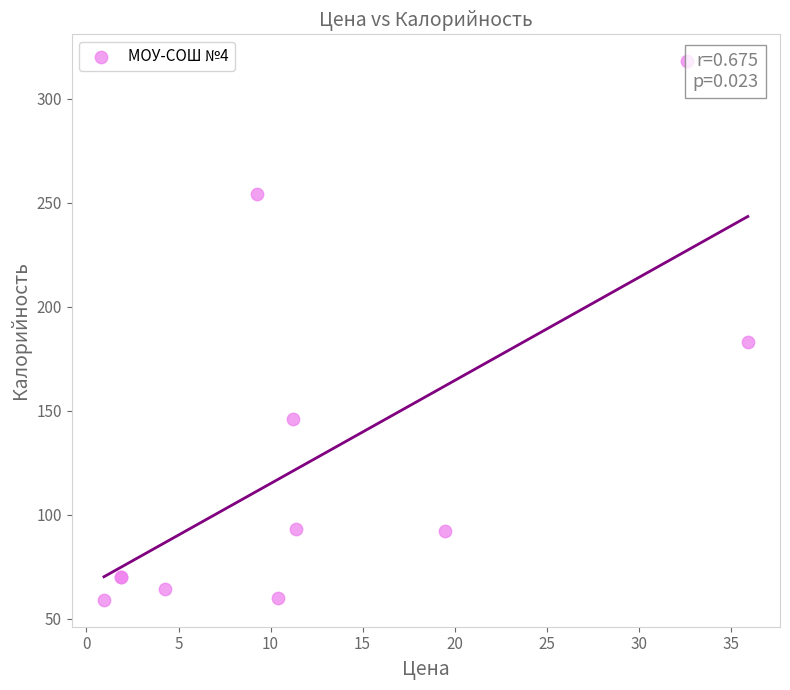

What Y value in the scatter plot is closest to 188?

183